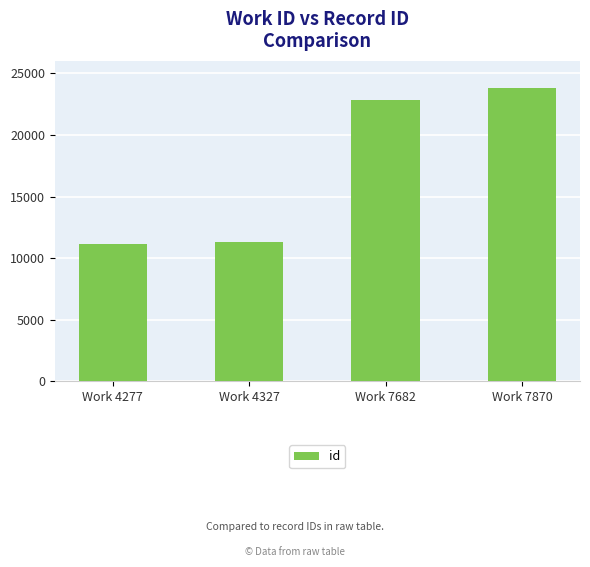

How many distinct data groups are displayed?

1